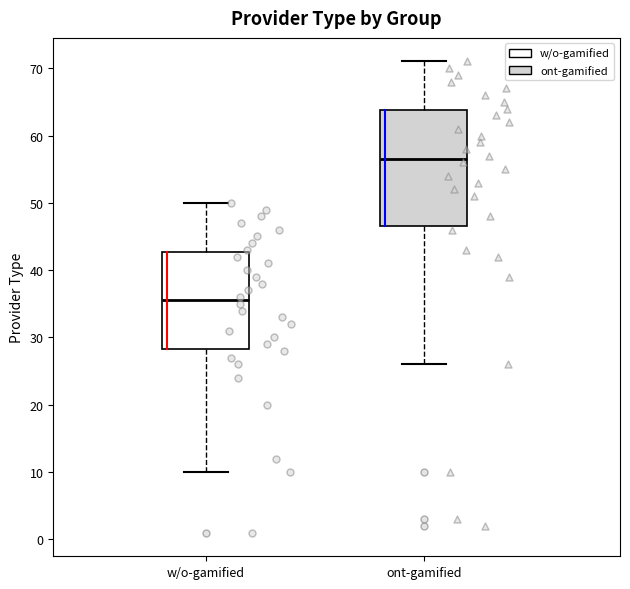

Which box's median line is the highest?

ont-gamified